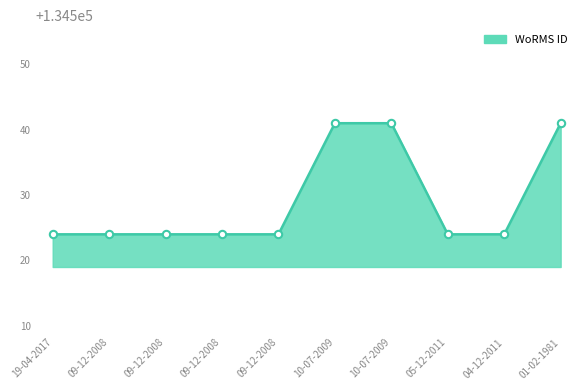

What is the ratio of the value at 01-02-1981 to the value at 09-12-2008?

1.0